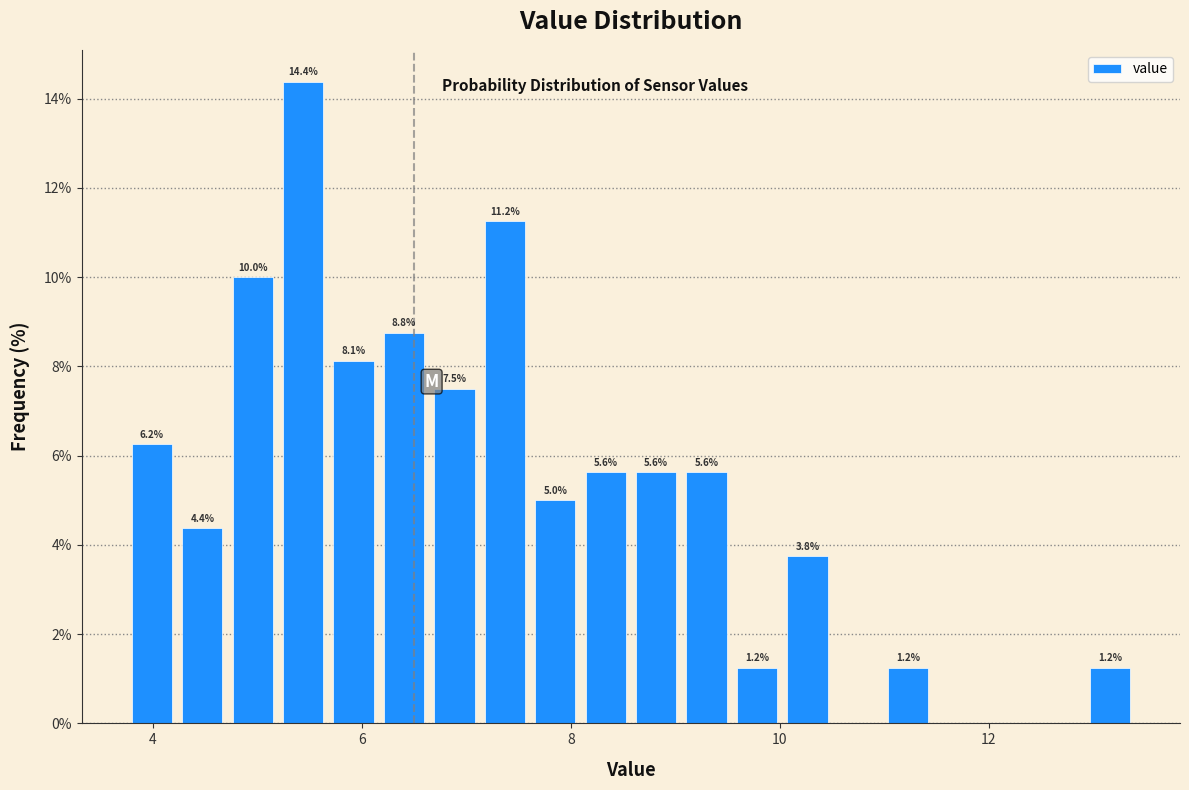

Read against the x-axis, roughly where is the centre of the tallest bar?

5.4